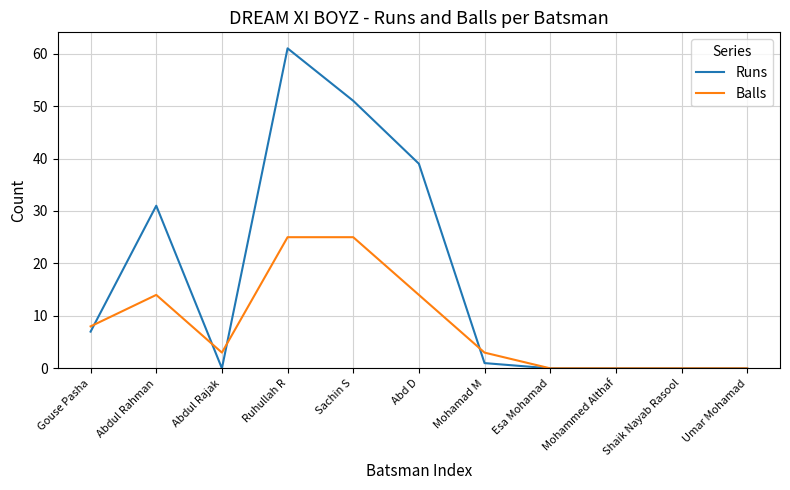

Does the chart have visible grid lines?

Yes